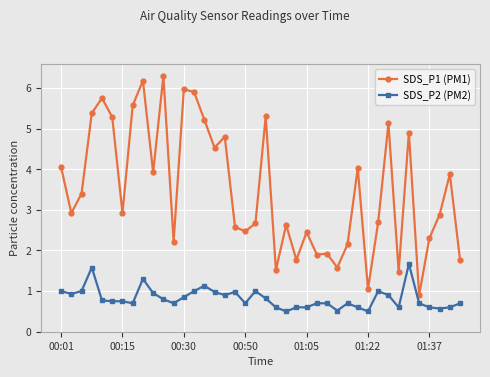

True or false: SDS_P2 (PM2) and SDS_P1 (PM1) cross at least once.

False